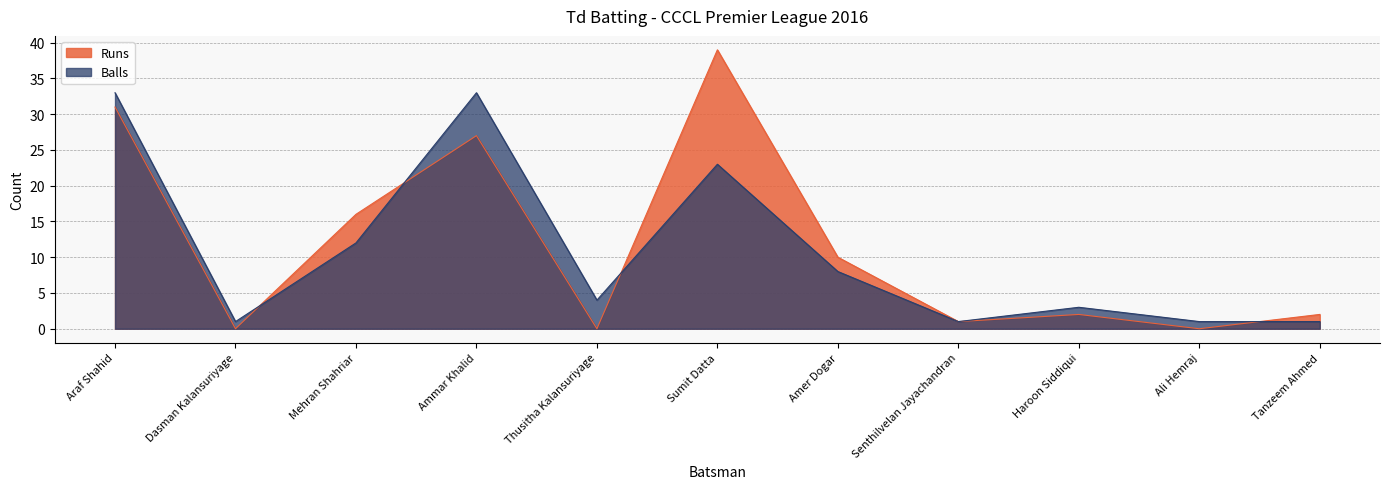

List the series in order of their peak value, lowest first.

Balls, Runs